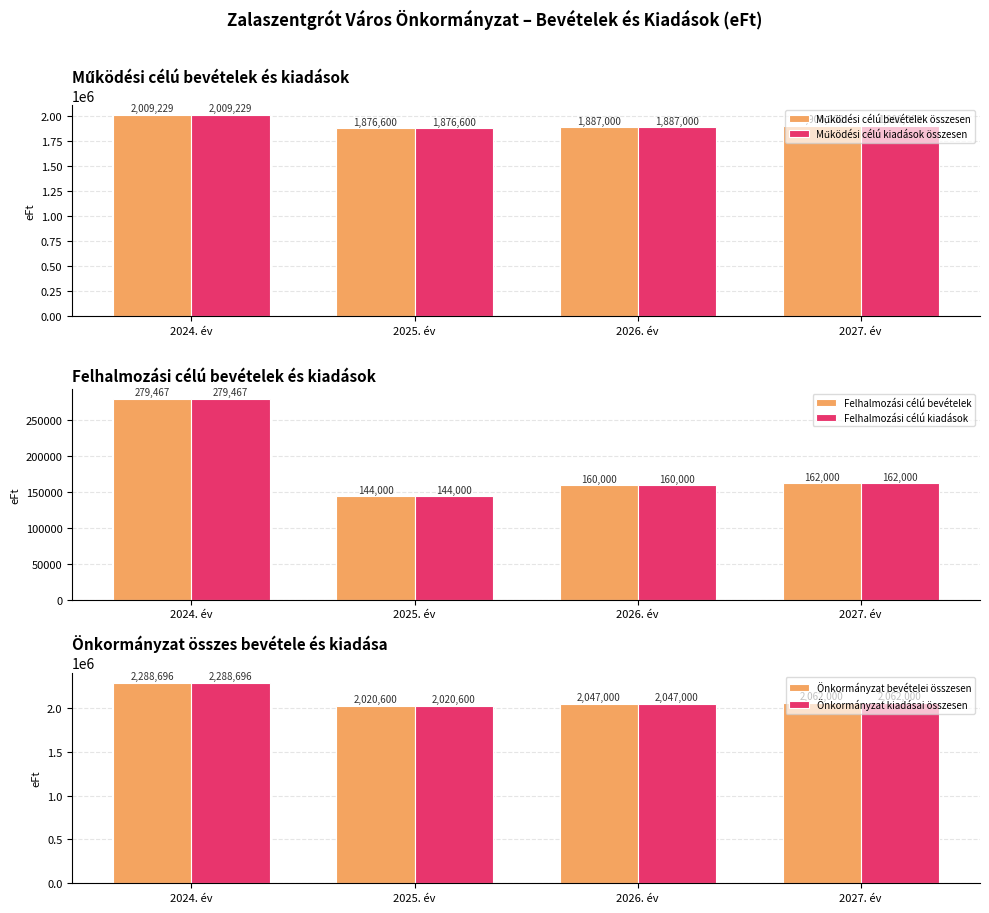

Reading right to left, extract all data points from this chart.

Működési célú bevételek összesen: 1900000	1887000	1876600	2009229
Működési célú kiadások összesen: 1900000	1887000	1876600	2009229
Felhalmozási célú bevételek: 162000	160000	144000	279467
Felhalmozási célú kiadások: 162000	160000	144000	279467
Önkormányzat bevételei összesen: 2062000	2047000	2020600	2288696
Önkormányzat kiadásai összesen: 2062000	2047000	2020600	2288696